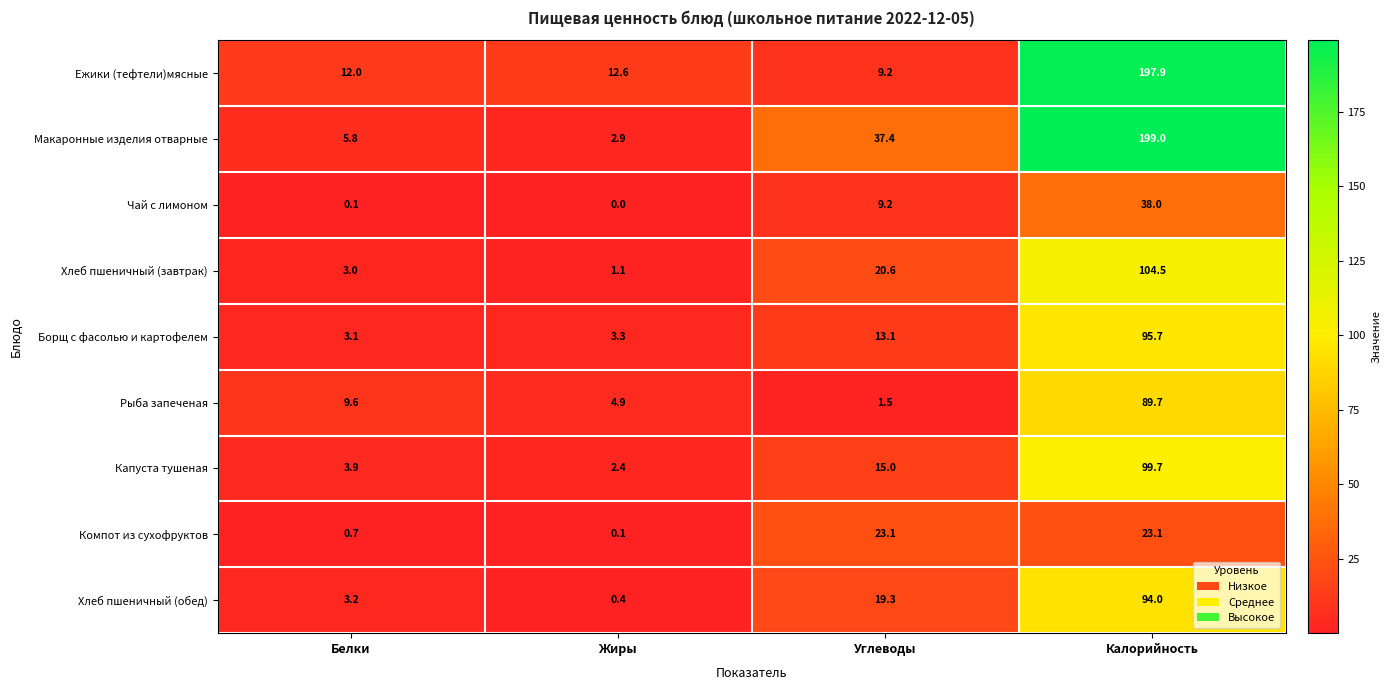

Which label corresponds to the smallest value in the chart?

Жиры